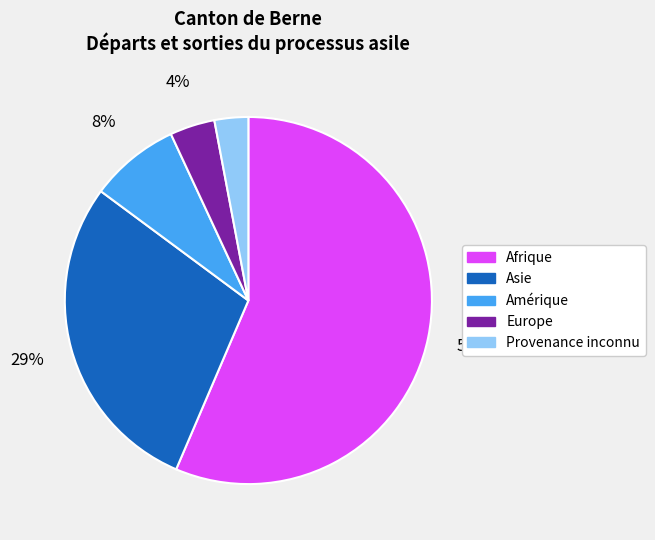

Which slice is the smallest?

Provenance inconnu